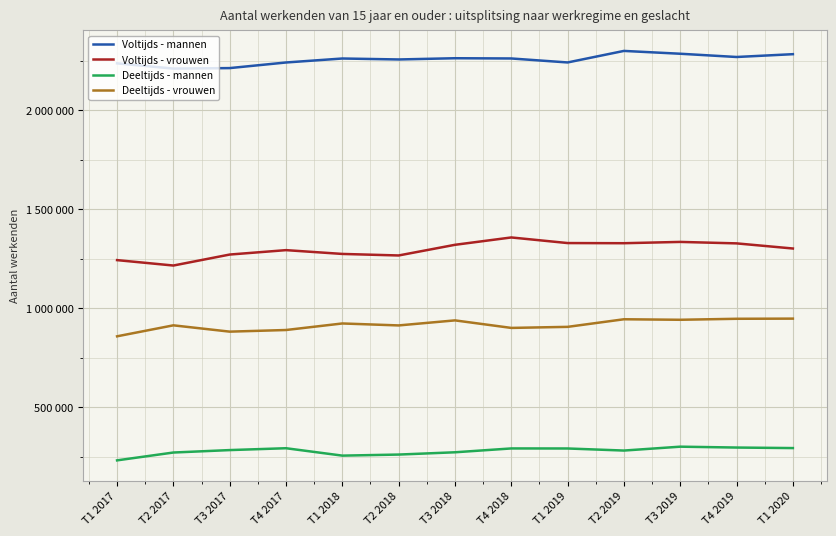

What is the sum of all Deeltijds - vrouwen values?

11906519